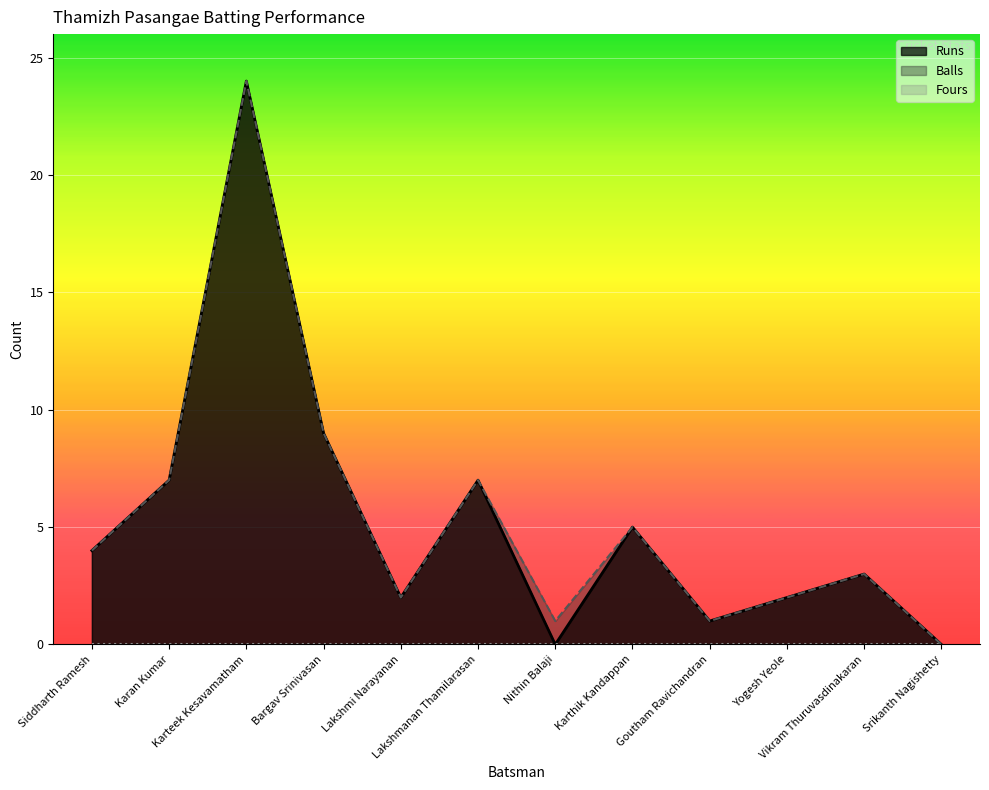

How many values in the Balls series are below 4?

6